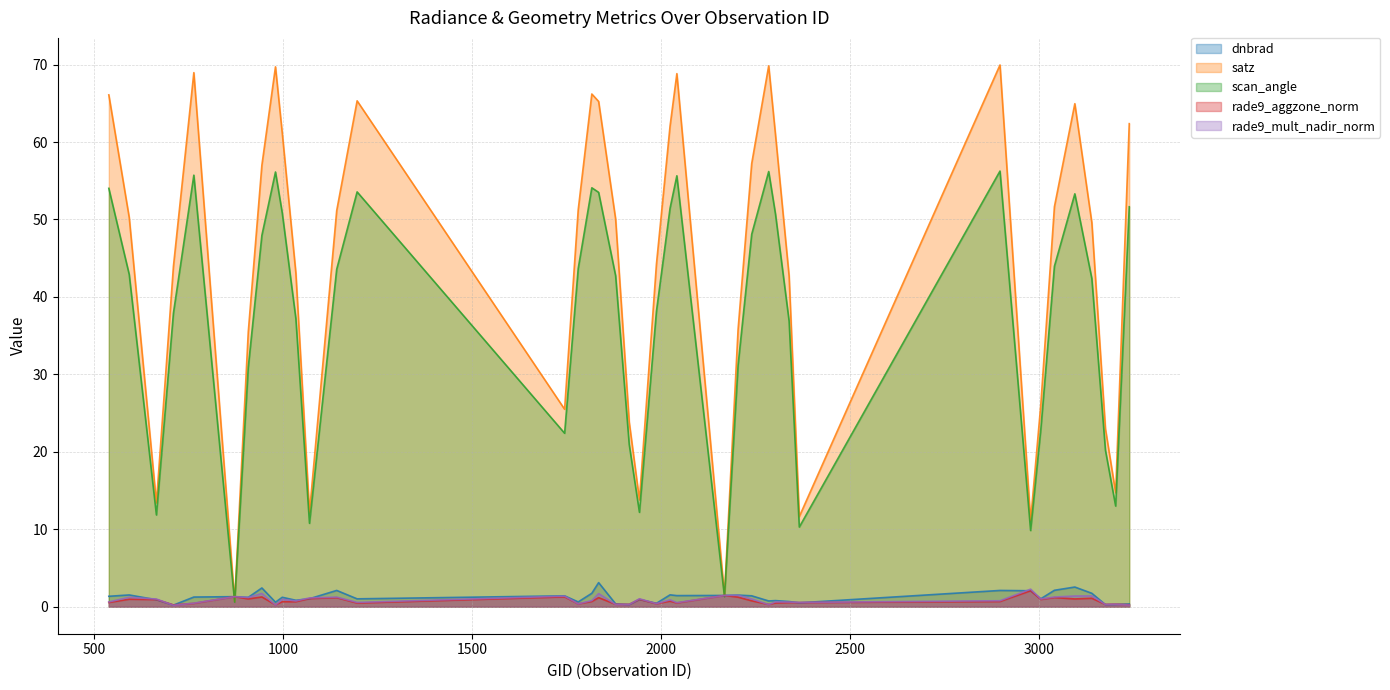

What is the spread (max minus min) of values at 3095?

64.0